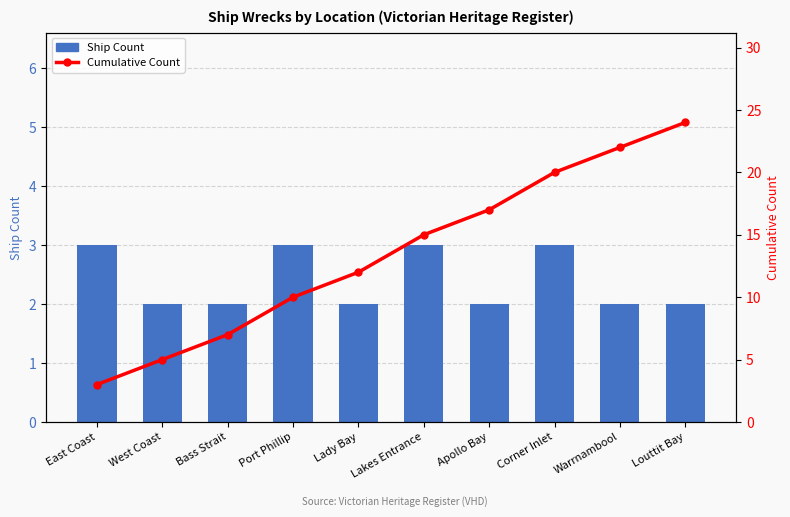

Which category has the highest value in the Ship Count series?

East Coast